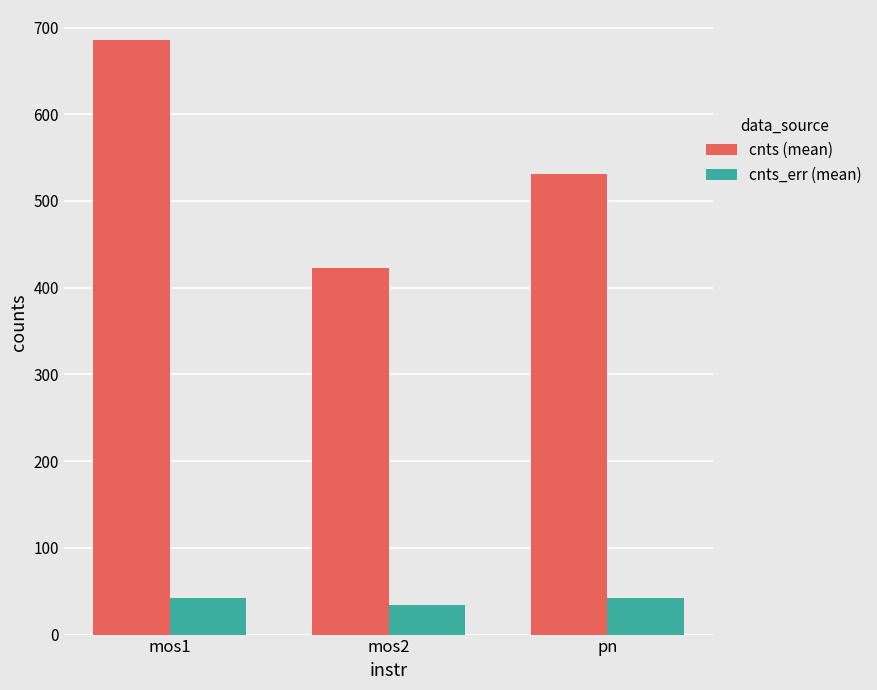

What are all the series names shown in the legend?

cnts (mean), cnts_err (mean)